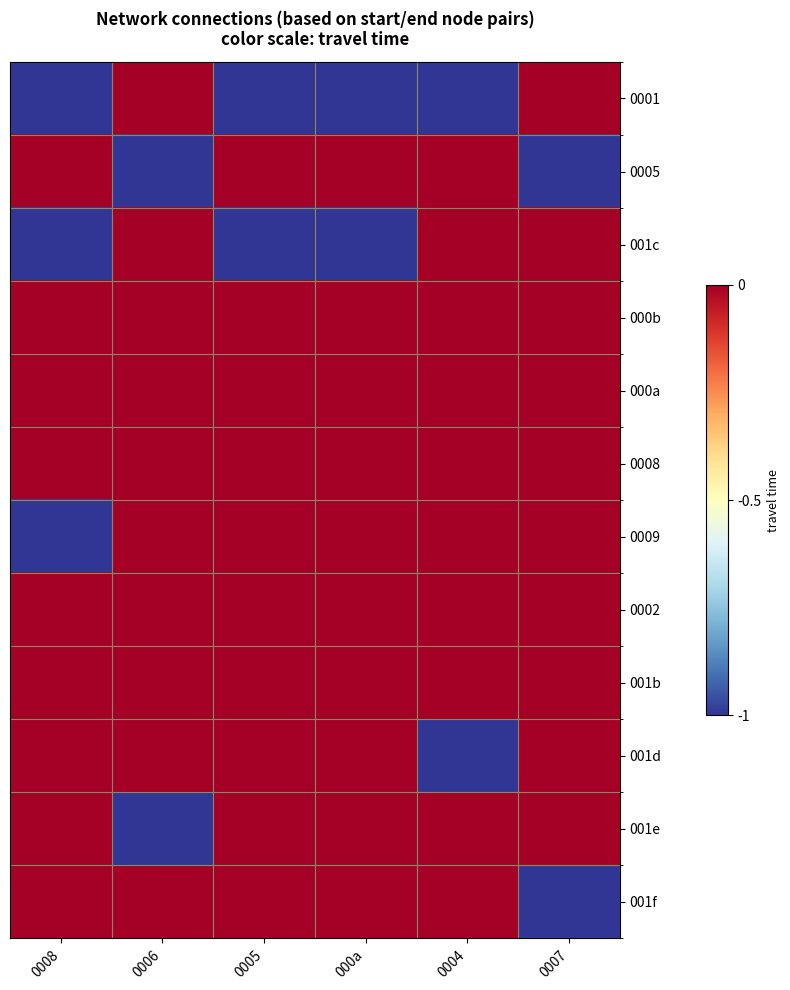

Reading right to left, what are all the values shown in this chart?

0001: 0007=0	0004=-1	000a=-1	0005=-1	0006=0	0008=-1
0005: 0007=-1	0004=0	000a=0	0005=0	0006=-1	0008=0
001c: 0007=0	0004=0	000a=-1	0005=-1	0006=0	0008=-1
000b: 0007=0	0004=0	000a=0	0005=0	0006=0	0008=0
000a: 0007=0	0004=0	000a=0	0005=0	0006=0	0008=0
0008: 0007=0	0004=0	000a=0	0005=0	0006=0	0008=0
0009: 0007=0	0004=0	000a=0	0005=0	0006=0	0008=-1
0002: 0007=0	0004=0	000a=0	0005=0	0006=0	0008=0
001b: 0007=0	0004=0	000a=0	0005=0	0006=0	0008=0
001d: 0007=0	0004=-1	000a=0	0005=0	0006=0	0008=0
001e: 0007=0	0004=0	000a=0	0005=0	0006=-1	0008=0
001f: 0007=-1	0004=0	000a=0	0005=0	0006=0	0008=0